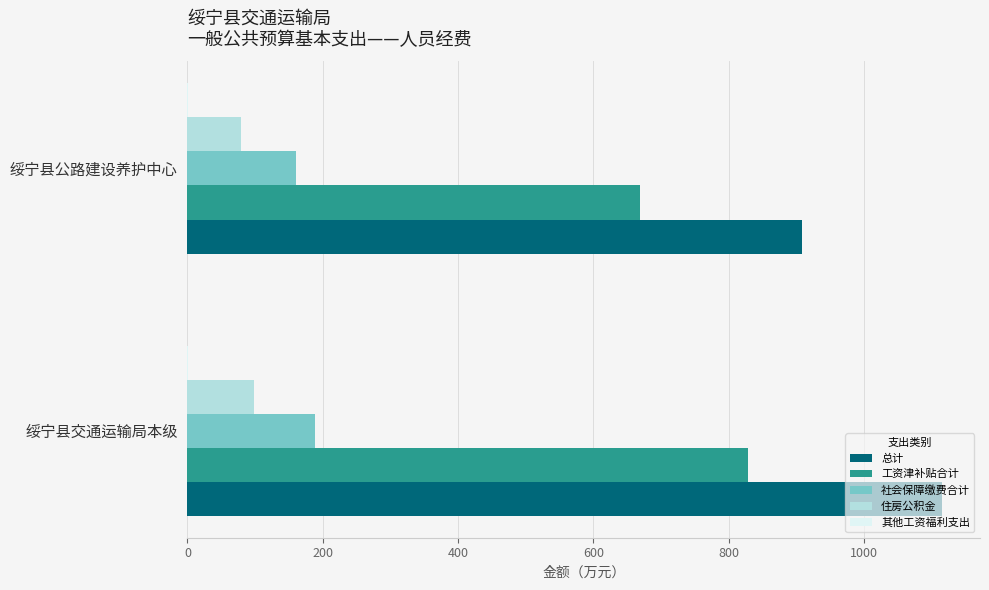

Which series changed the most between 绥宁县交通运输局本级 and 绥宁县公路建设养护中心?

总计